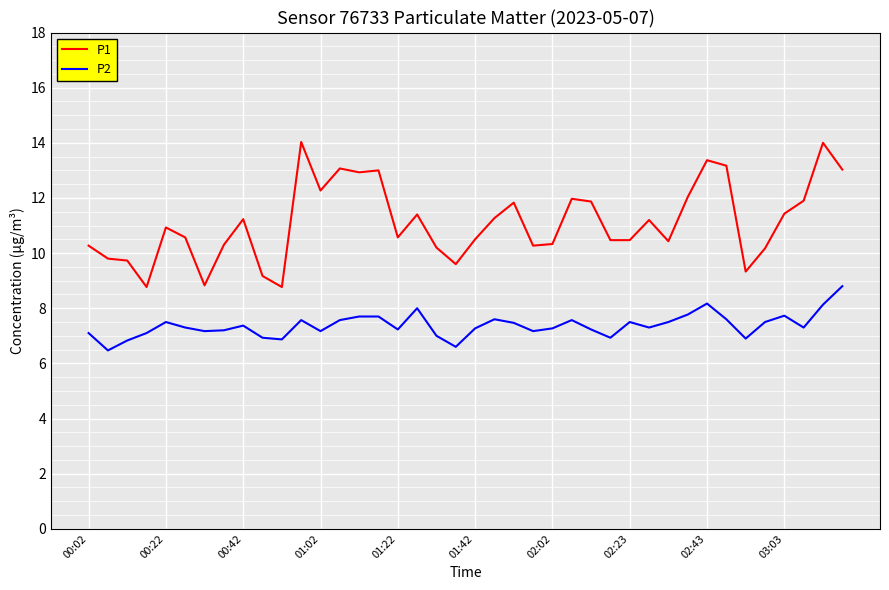

How many series are shown in this chart?

2